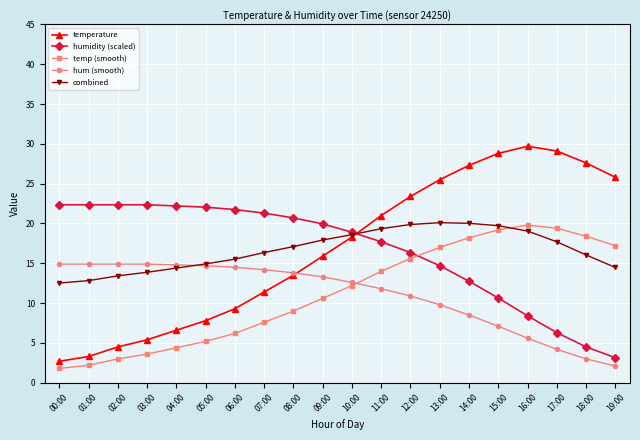

What is the difference between the maximum and minimum values in the temp (smooth) series?

18.0